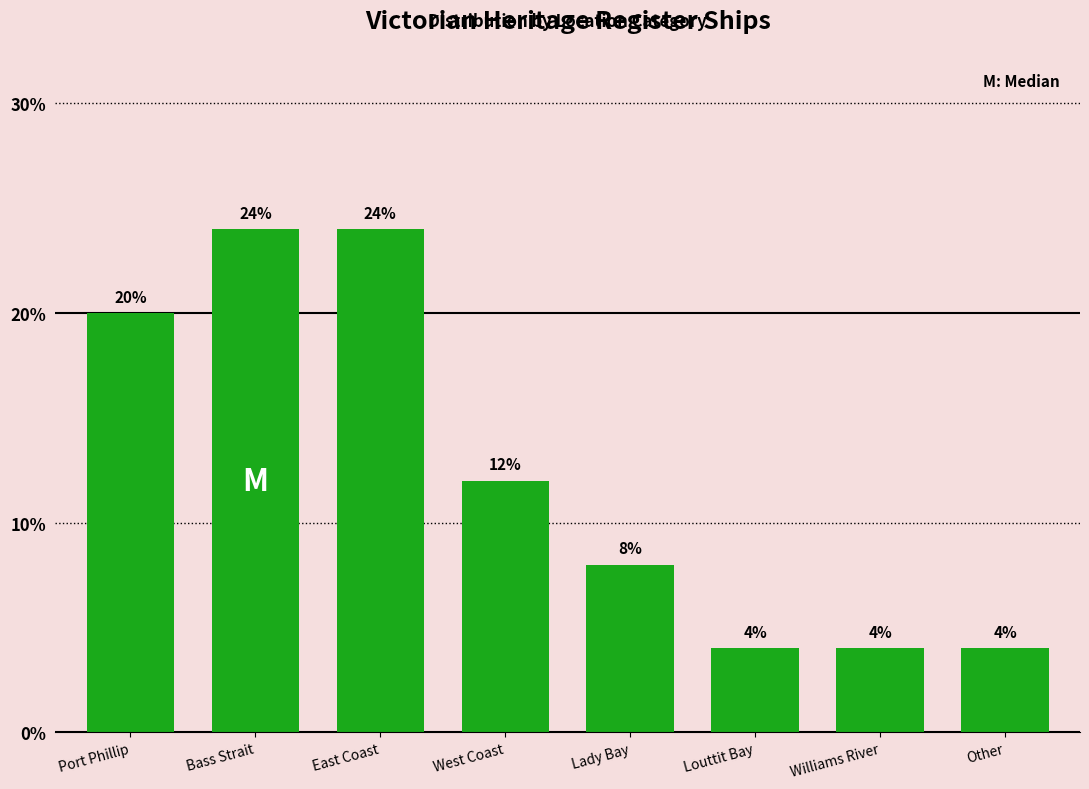

Reading left to right, list all the values displayed in this chart.

20	24	24	12	8	4	4	4